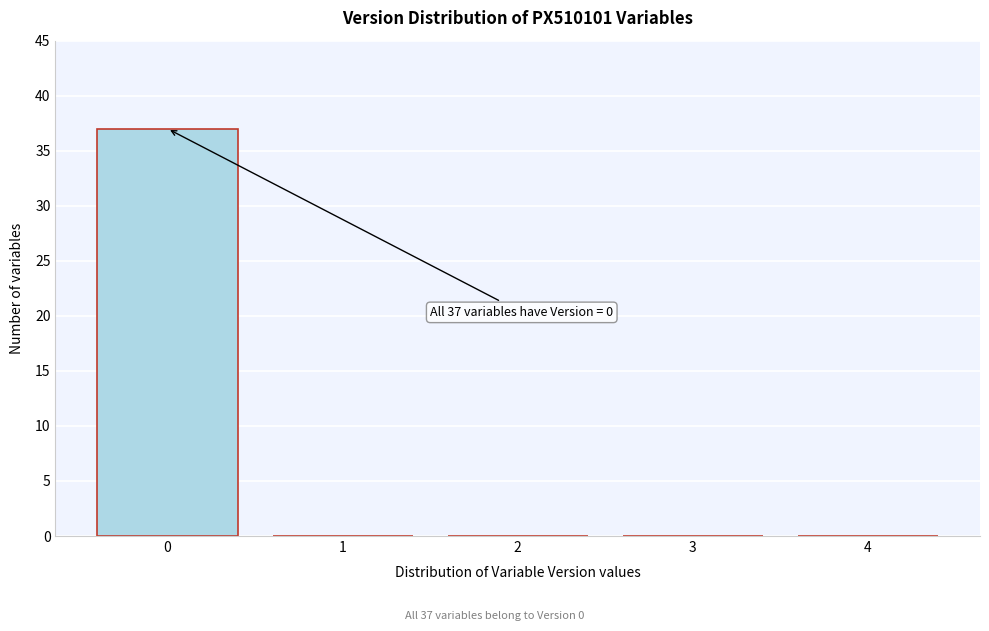

Reading left to right, list all the values displayed in this chart.

0=37	1=0	2=0	3=0	4=0